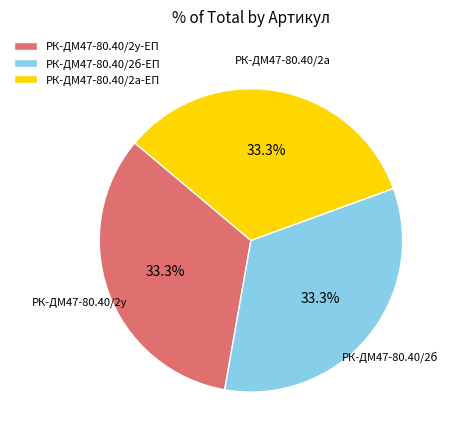

What portion of the pie excludes РК-ДМ47-80.40/2б-ЕП?

66.7%